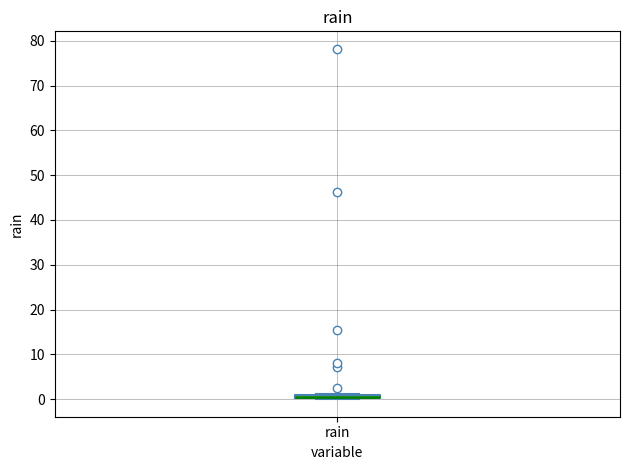

Where is the lower edge of the box for rain on the y-axis? The values are not printed on the chart, so give them approximately, as read against the axis.

0